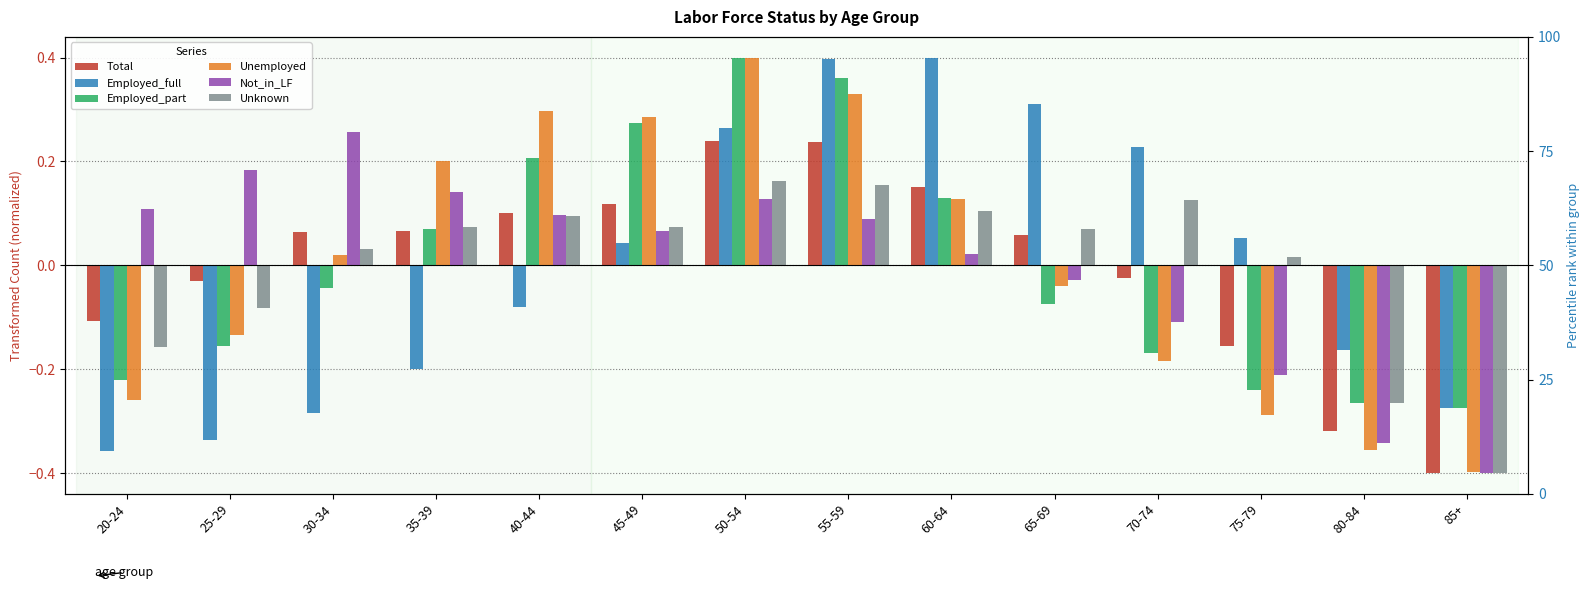

At which category is the sum across all series the highest?

50-54